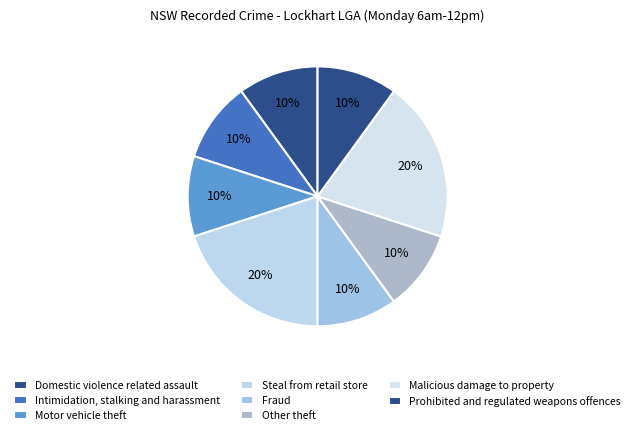

What percentage is the Other theft slice, to the nearest percent?

10%